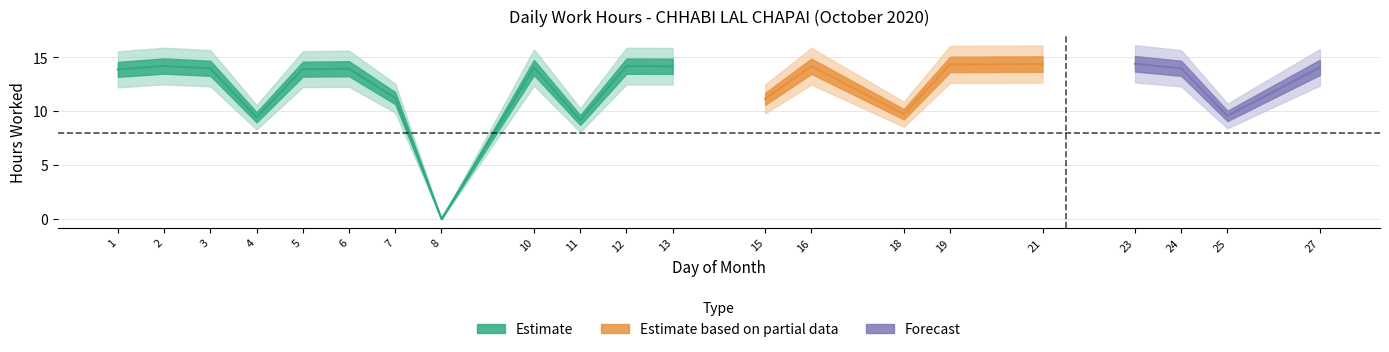

How many values are below 13?

7